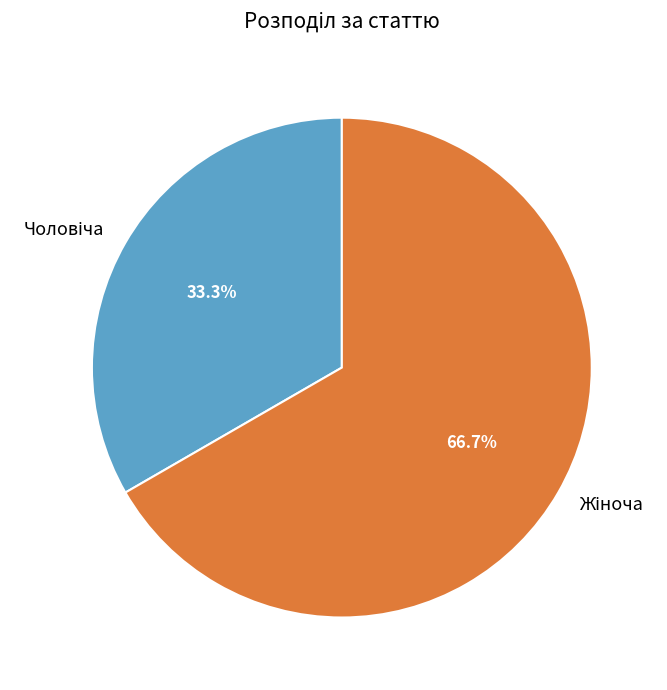

Is there a majority slice in this chart?

Yes